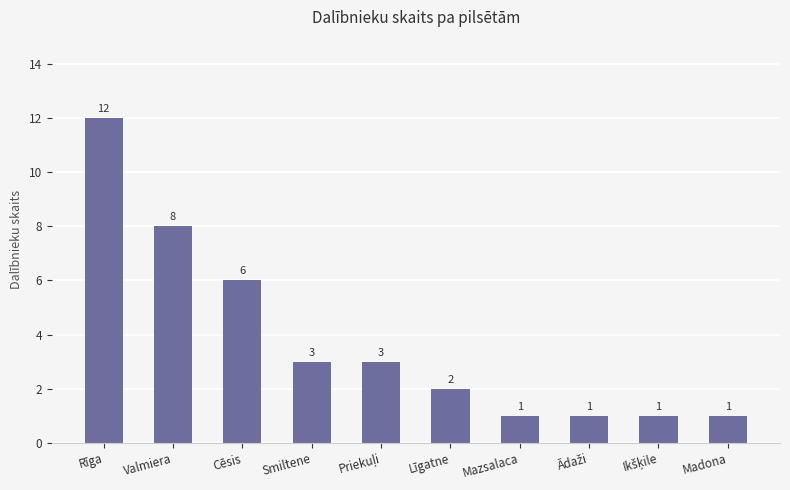

What position from the right is Mazsalaca?

4